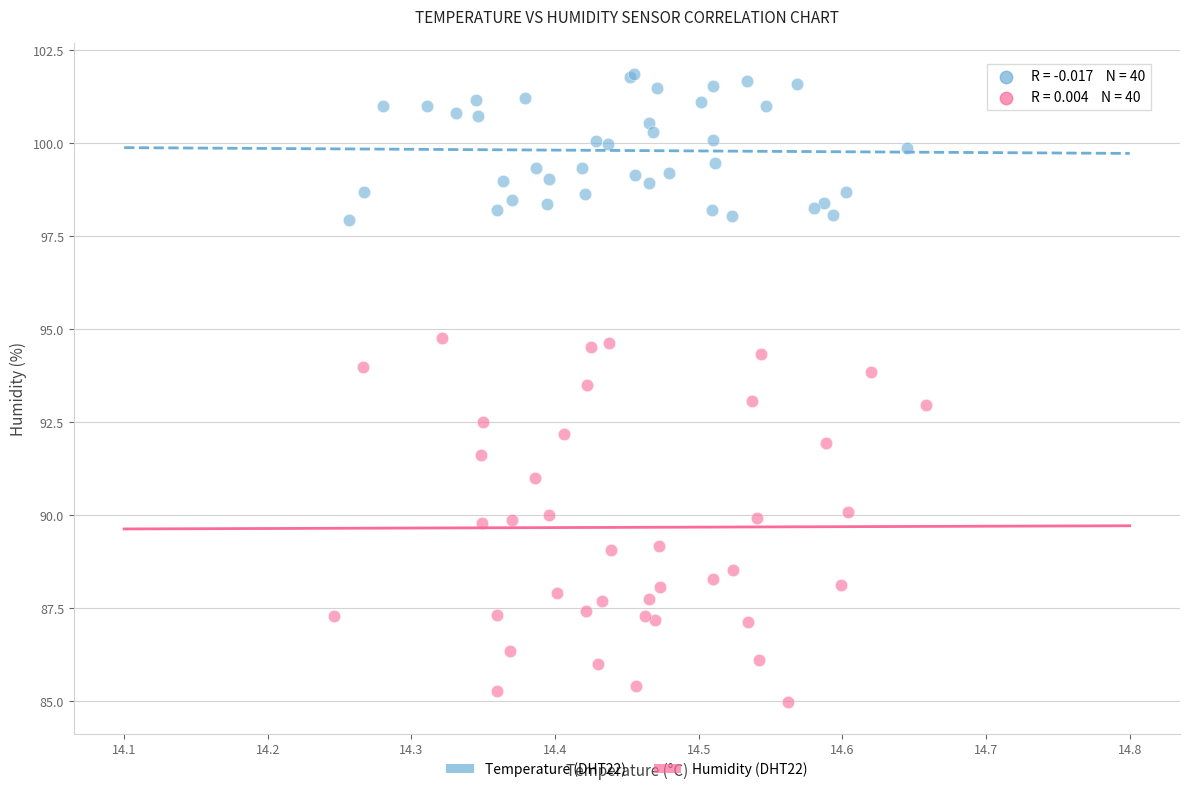

Which series contains the highest Y value?

Temperature (DHT22)